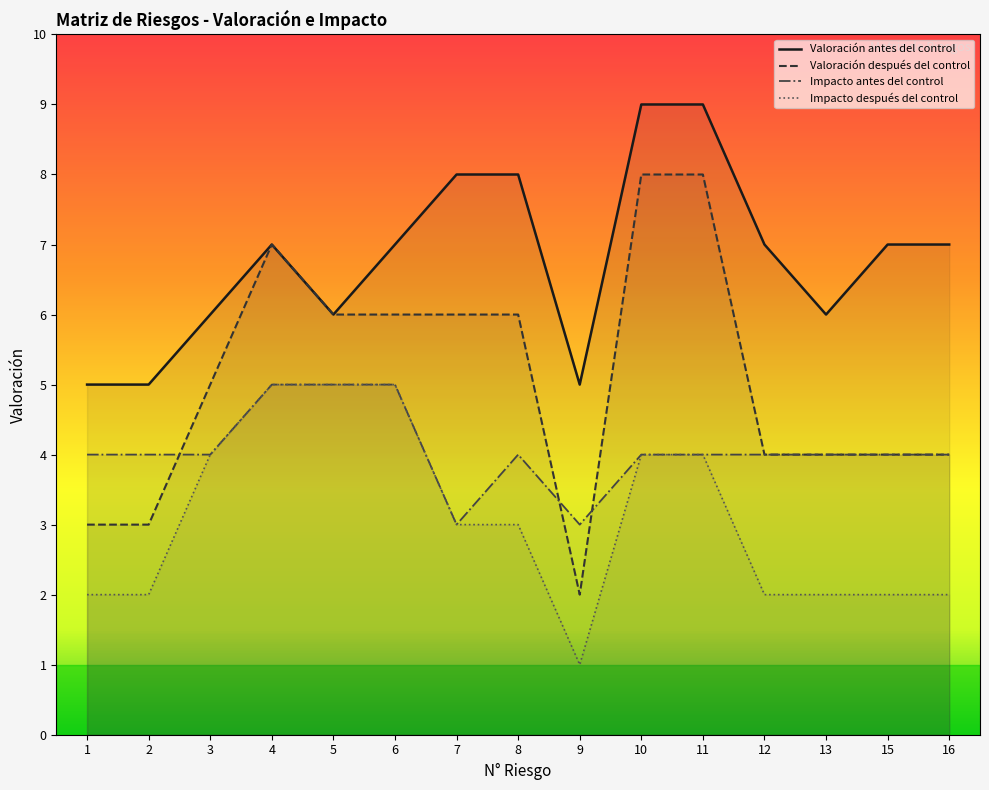

List the series in order of their peak value, highest first.

Valoración antes del control, Valoración después del control, Impacto antes del control, Impacto después del control